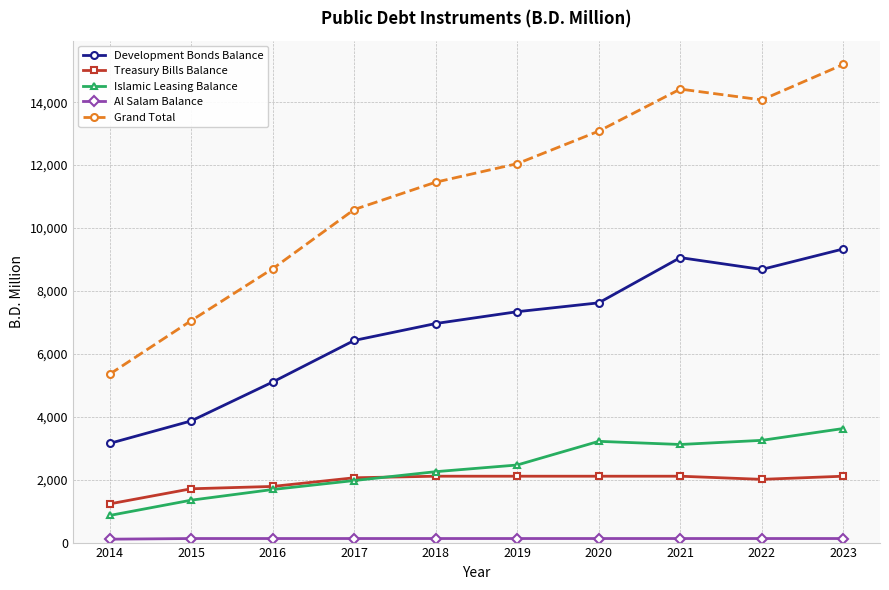

Where is the first local maximum for Grand Total?

2021